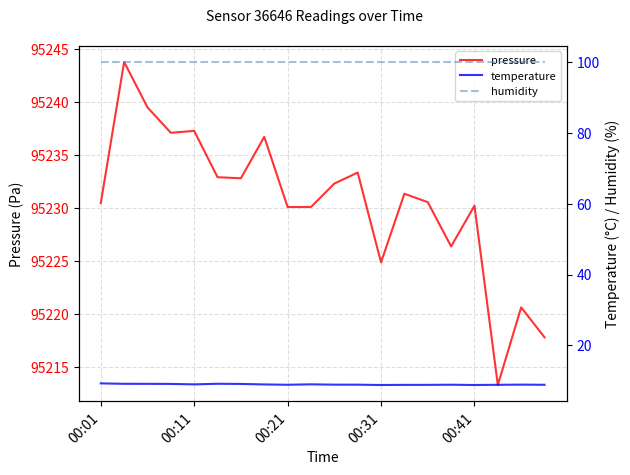

Count the number of data series in this chart.

3